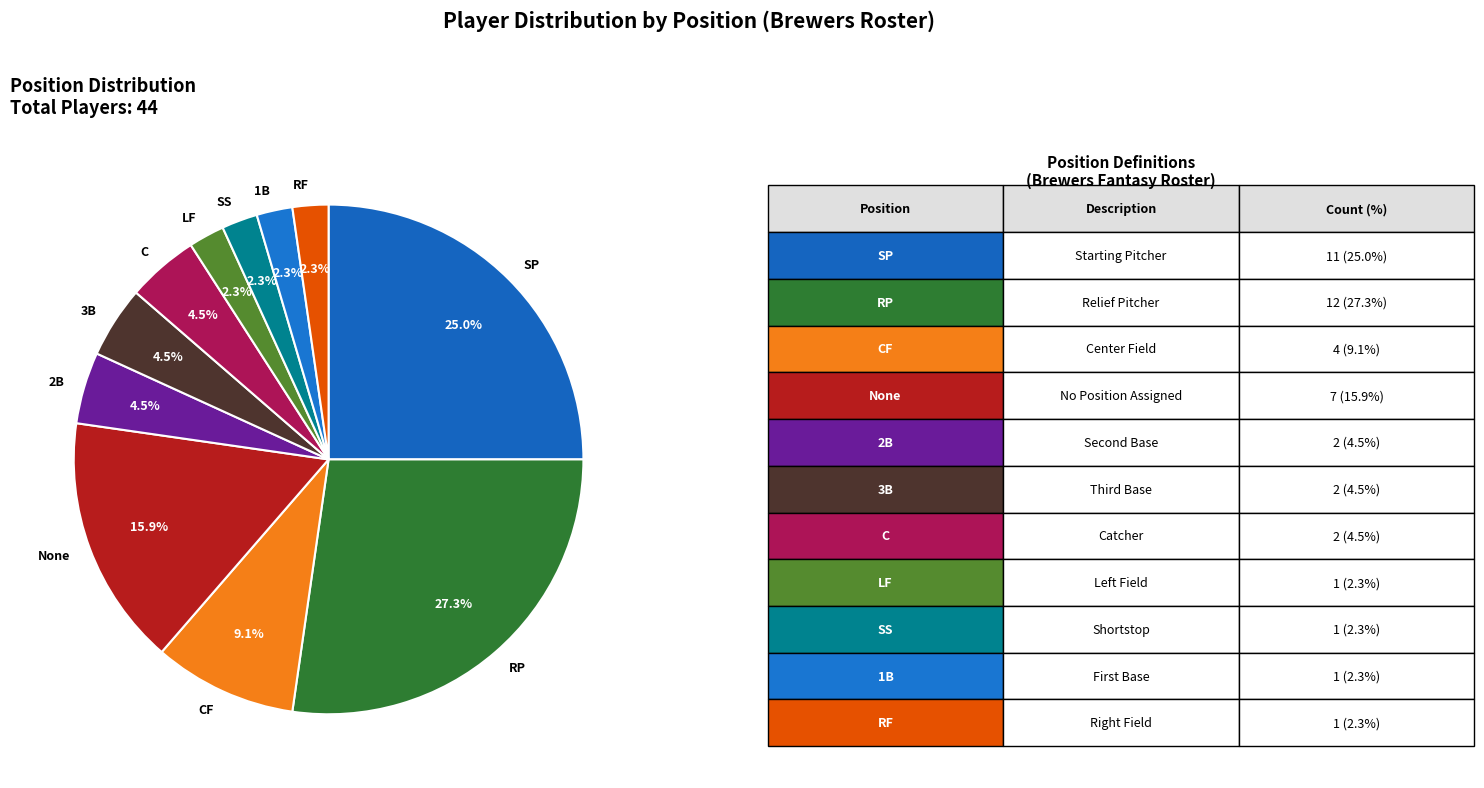

Between RF and SP, which is larger?

SP